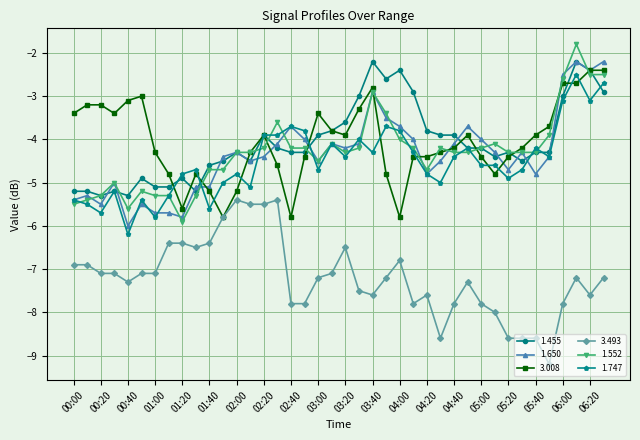

What is the value of the 3.493 point at the 33rd from the left?

-8.6